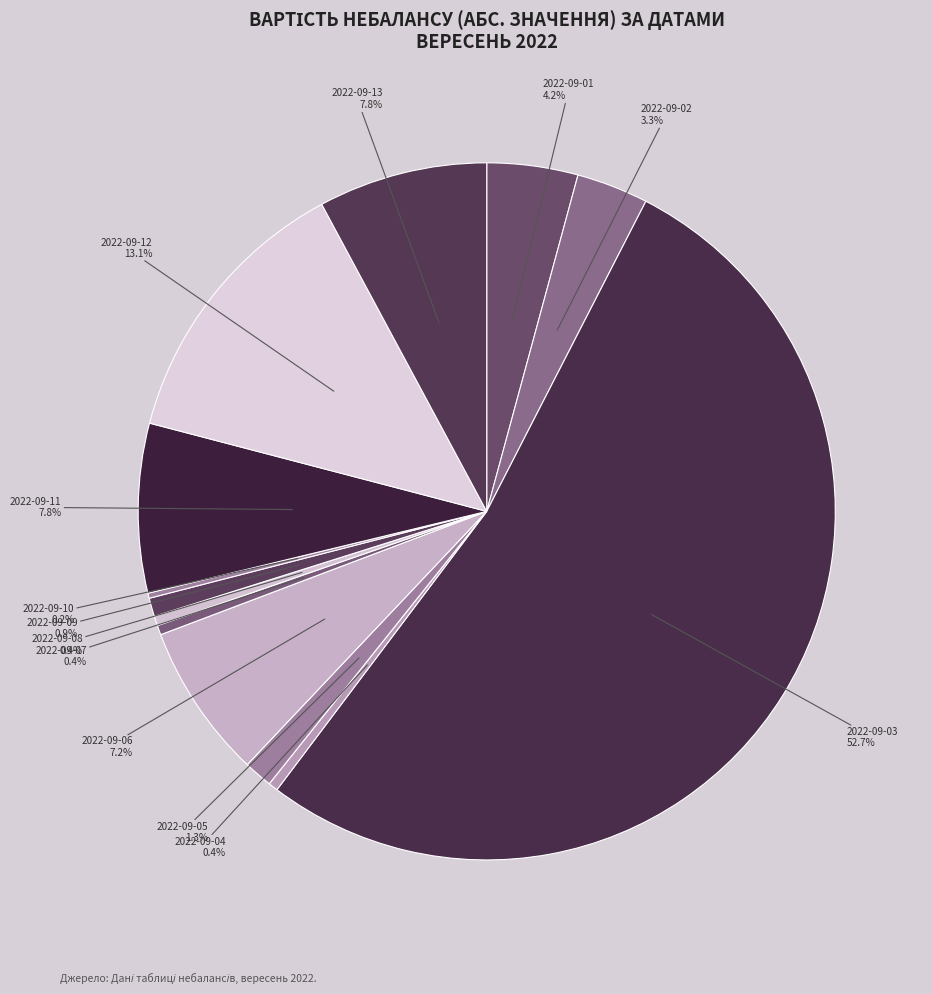

How many segments does this pie chart have?

13